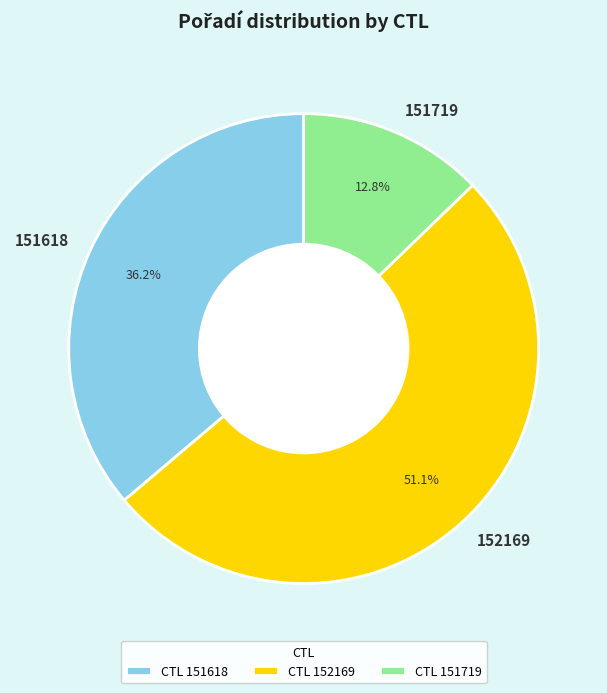

Which has a higher value, 151719 or 152169?

152169